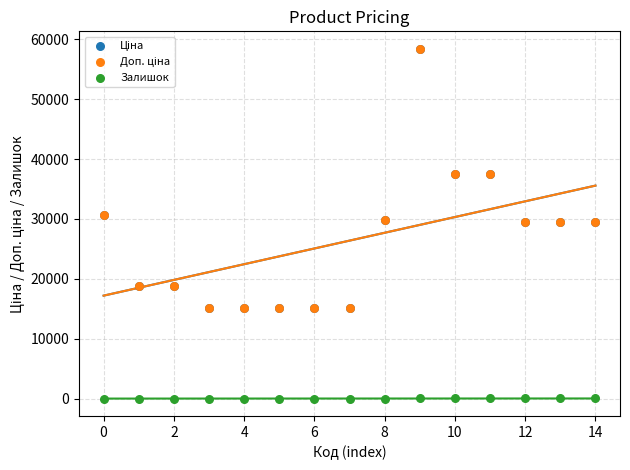

Which series contains the lowest Y value?

Залишок